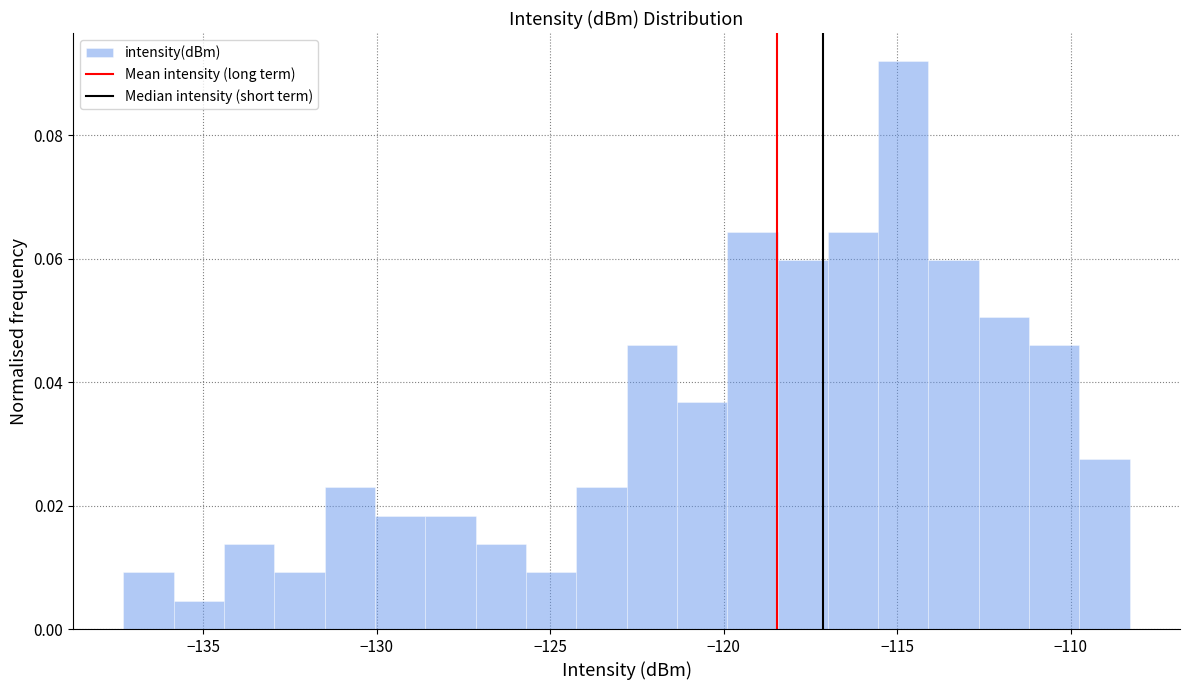

Around what value on the x-axis is the tallest bar? Give the approximate position of its centre, as read against the axis.

-115.0